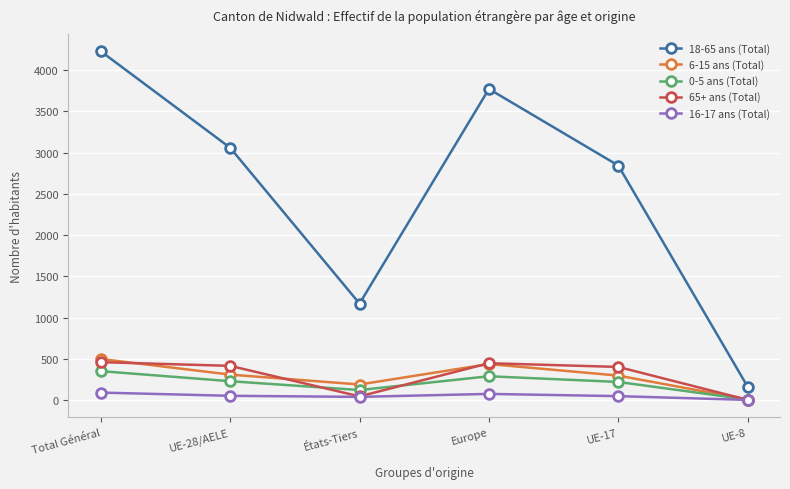

Does the chart display data point markers on the line(s)?

Yes